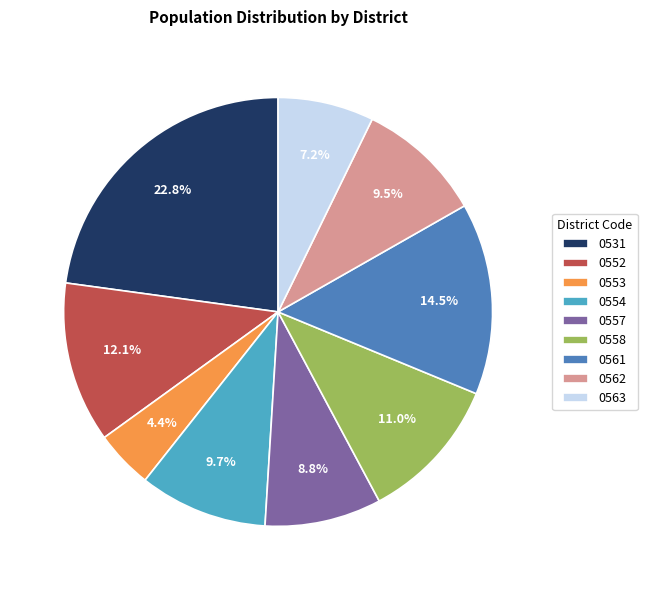

Which has a higher value, 0552 or 0562?

0552